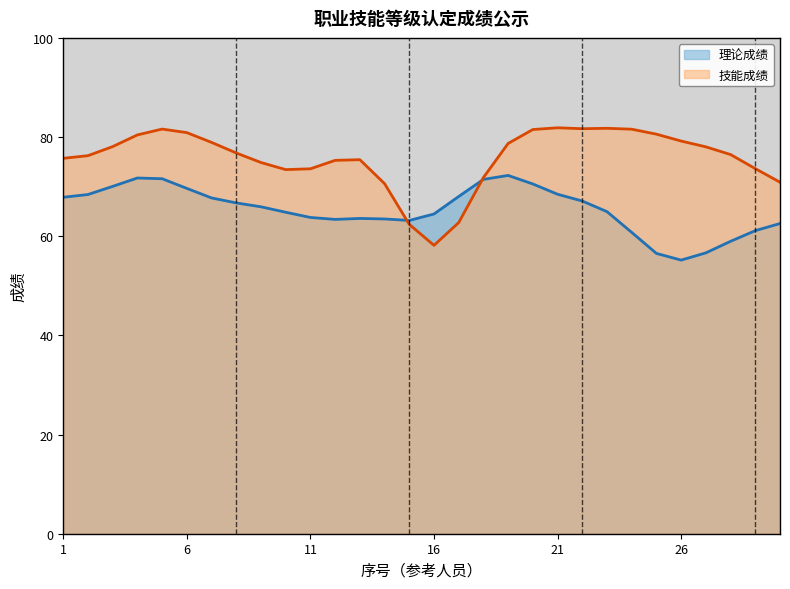

Which series has the largest range (max minus min)?

技能成绩